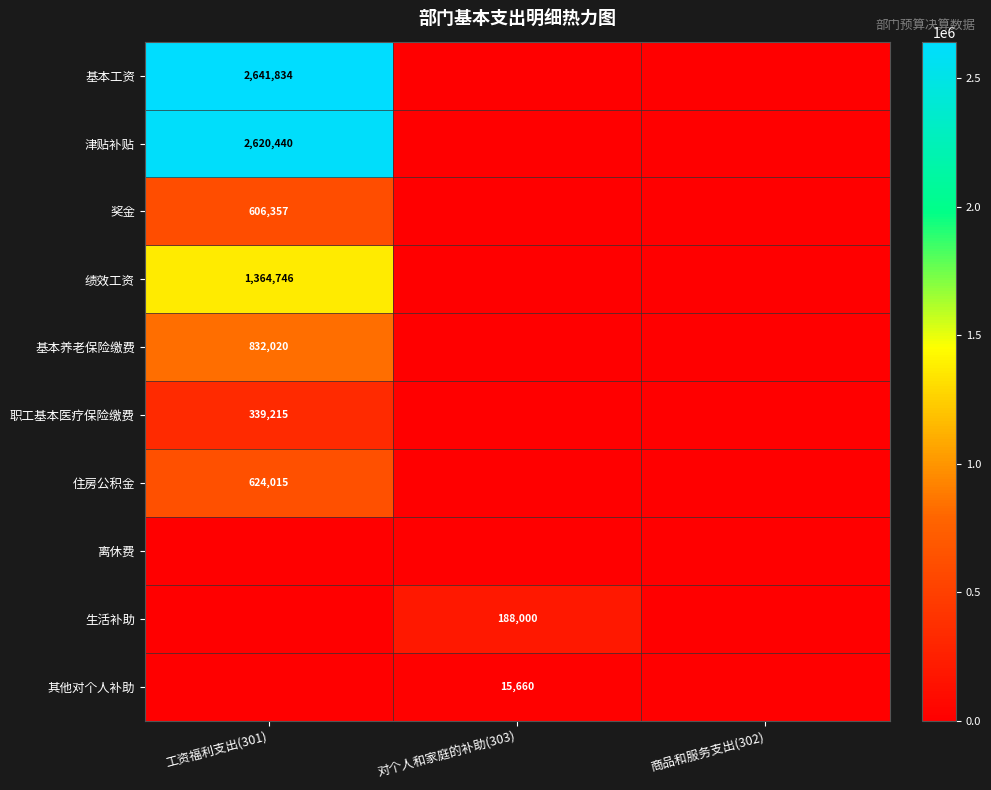

The value of 住房公积金 at 工资福利支出(301) is 254776. True or false?

False